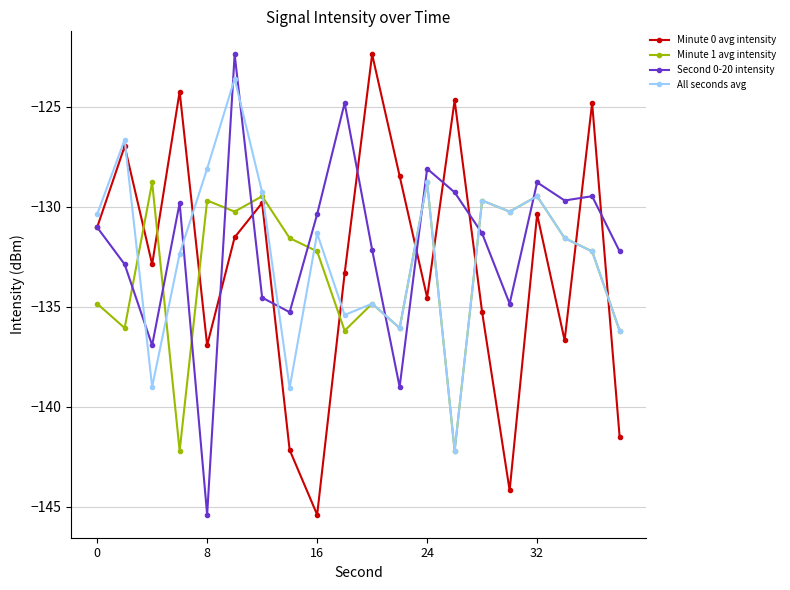

Does the chart display data point markers on the line(s)?

Yes